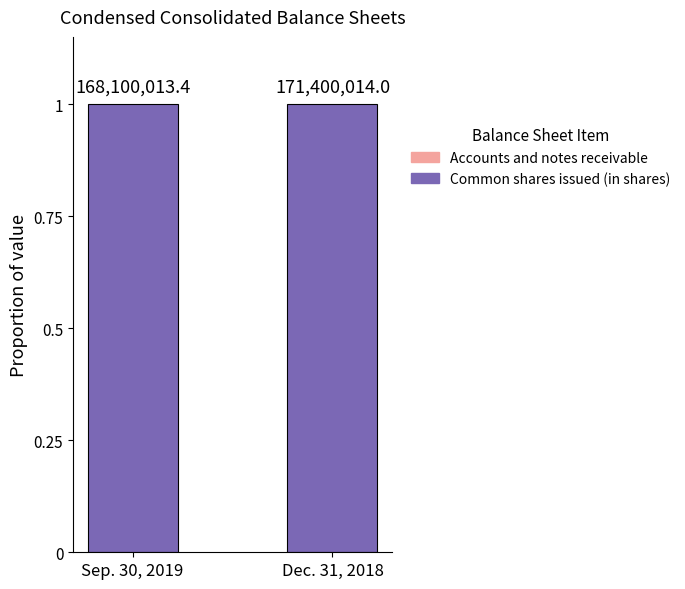

Rank the categories by Common shares issued (in shares) value from lowest to highest.

Dec. 31, 2018, Sep. 30, 2019